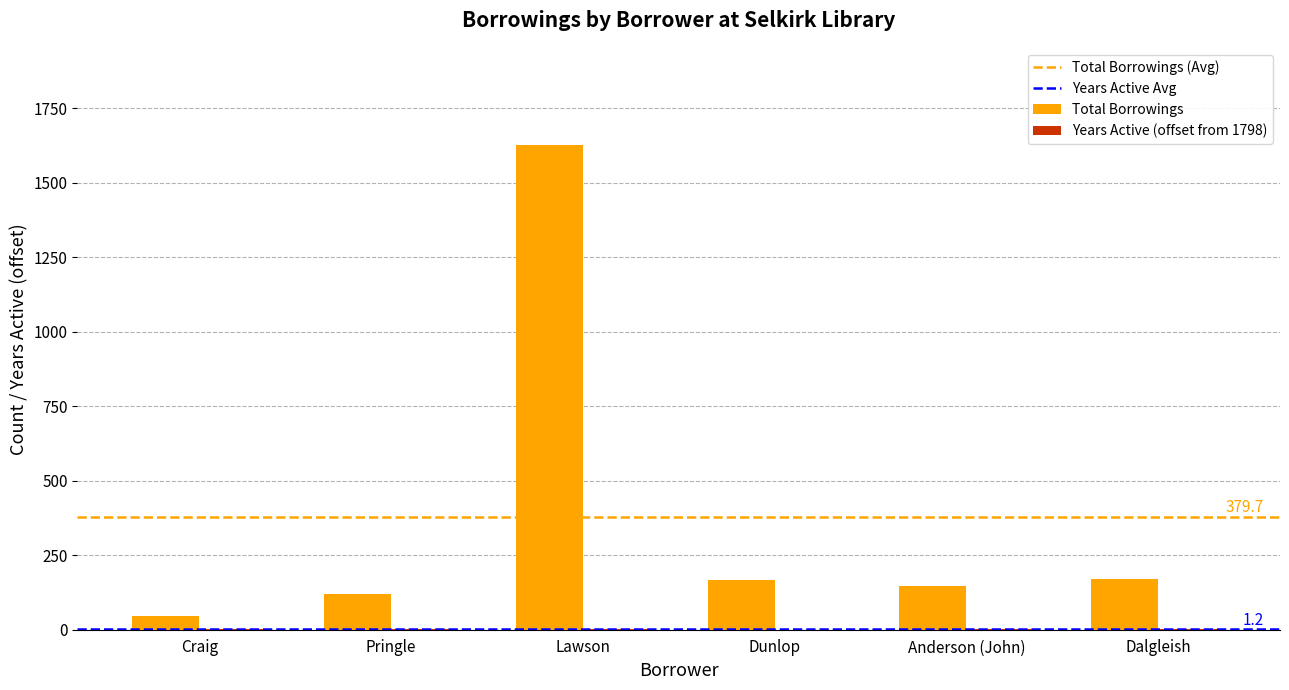

What is the total value across all series at Pringle?

120